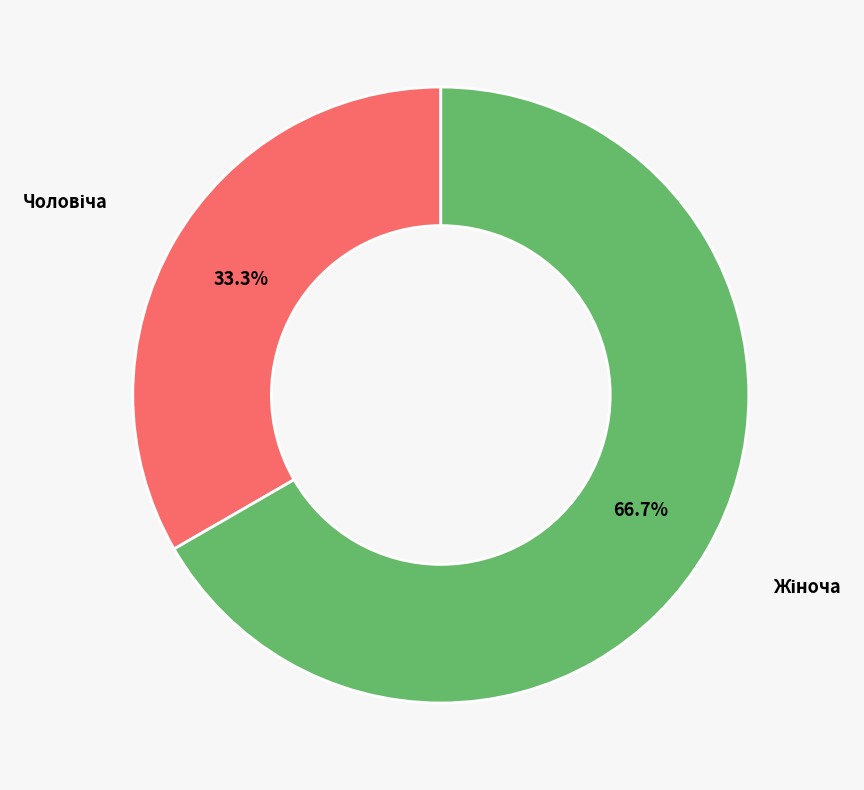

Is there any slice that represents more than half of the pie?

Yes